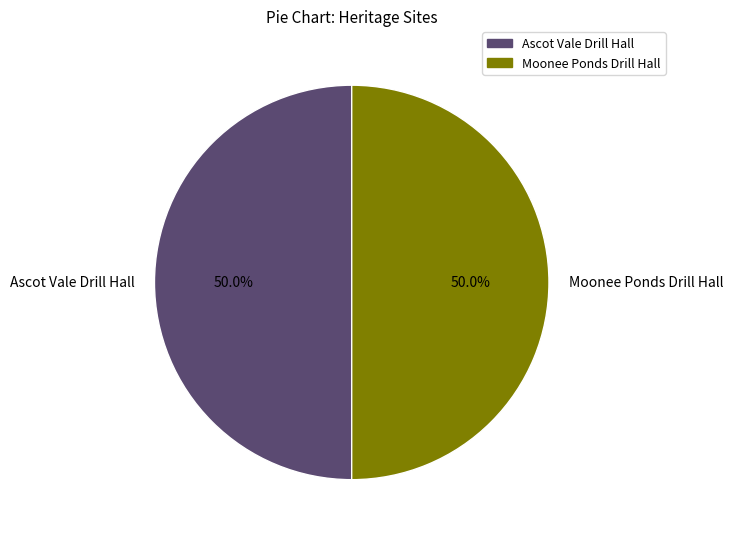

Combined, what portion of the pie is Ascot Vale Drill Hall and Moonee Ponds Drill Hall?

100.0%